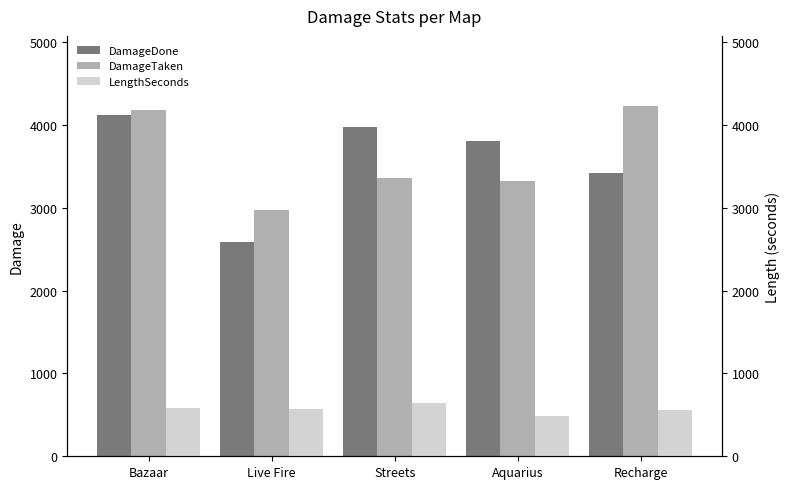

Reading left to right, transcribe all the data shown in this chart.

DamageDone: 4112	2580	3975	3806	3415
DamageTaken: 4177	2968	3358	3321	4227
LengthSeconds: 578	565	641	489	555